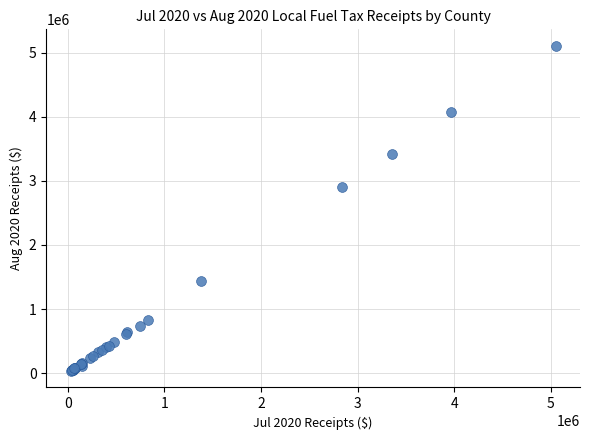

What Y value in the scatter plot is closest to 2569936?

2901690.0